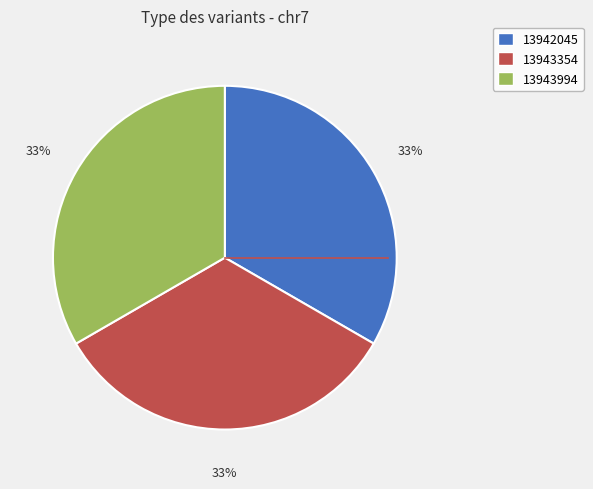

To the nearest percent, what is the average slice percentage?

33%